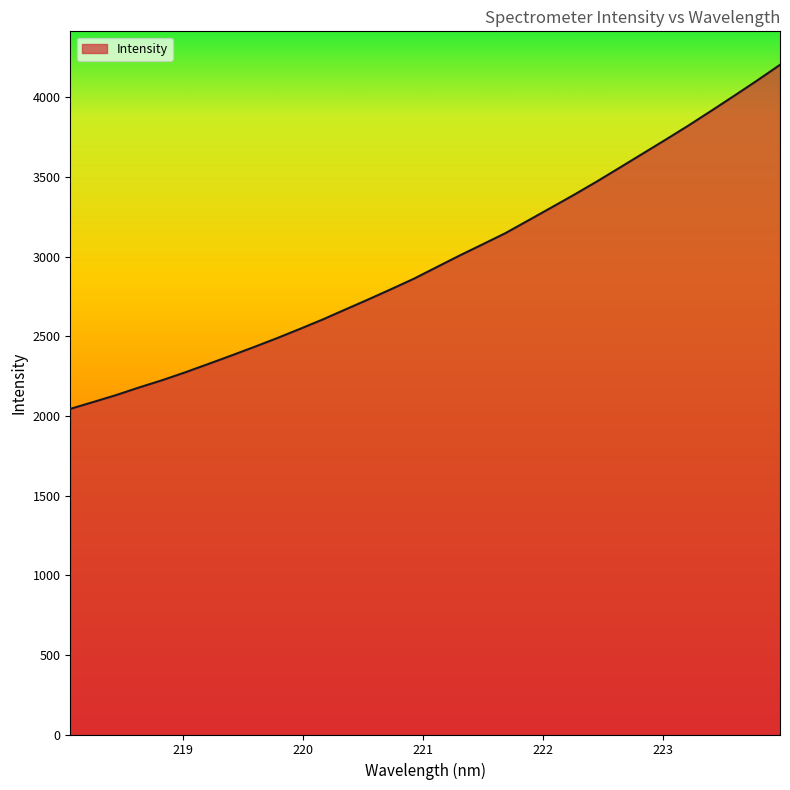

What is the greatest value displayed?

4204.7